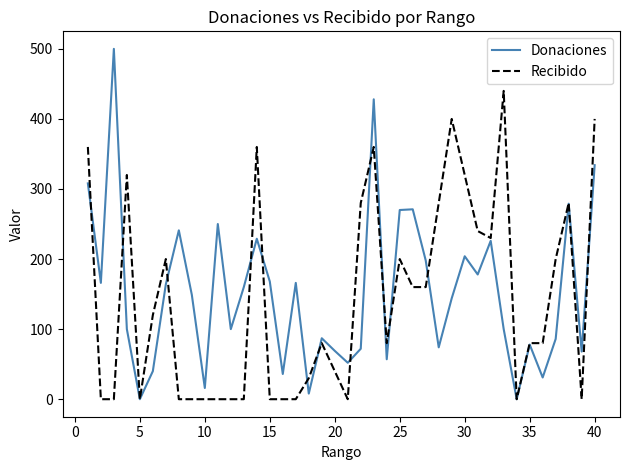

Which series has the widest spread of values?

Donaciones